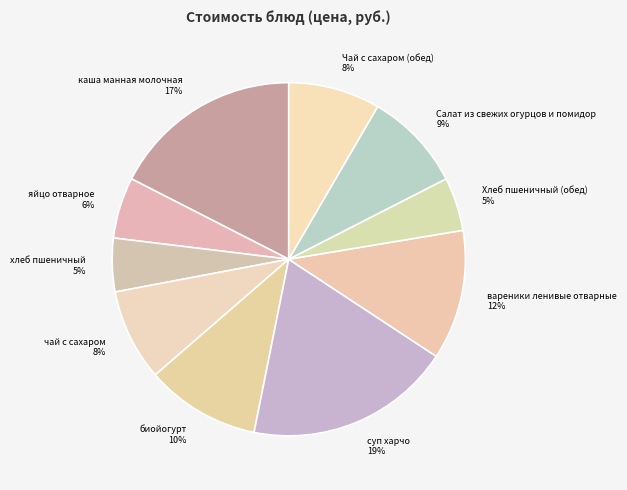

What is the ratio of the value at биойогурт to the value at каша манная молочная?

0.6